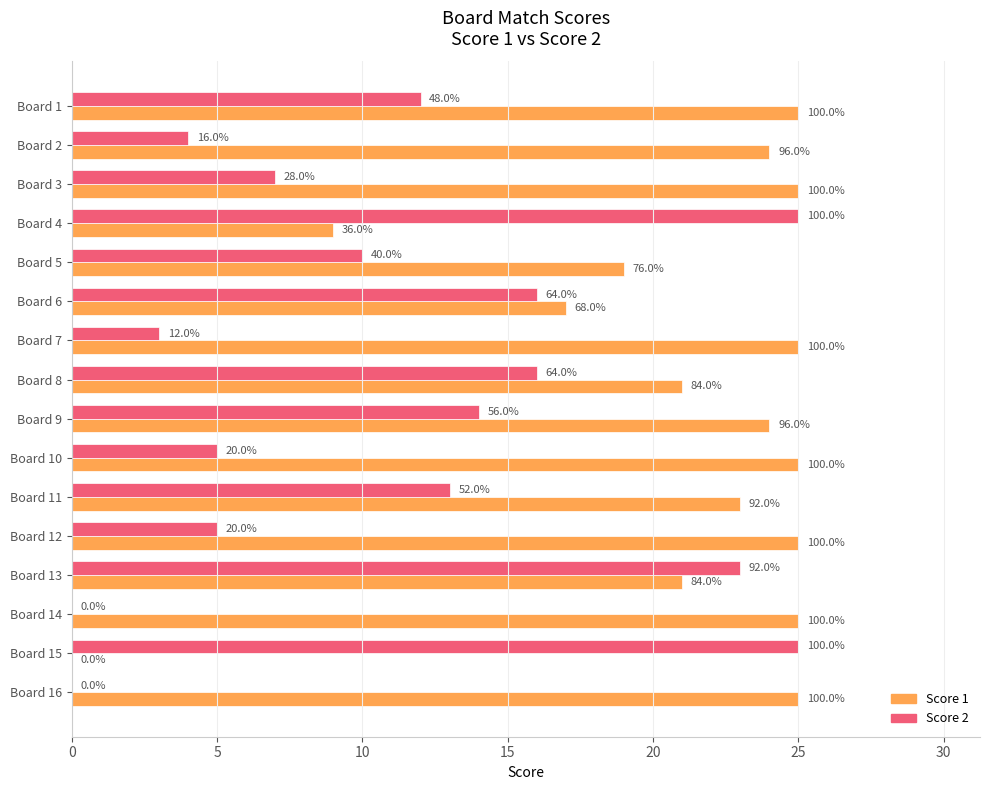

What are all the series names shown in the legend?

Score 1, Score 2